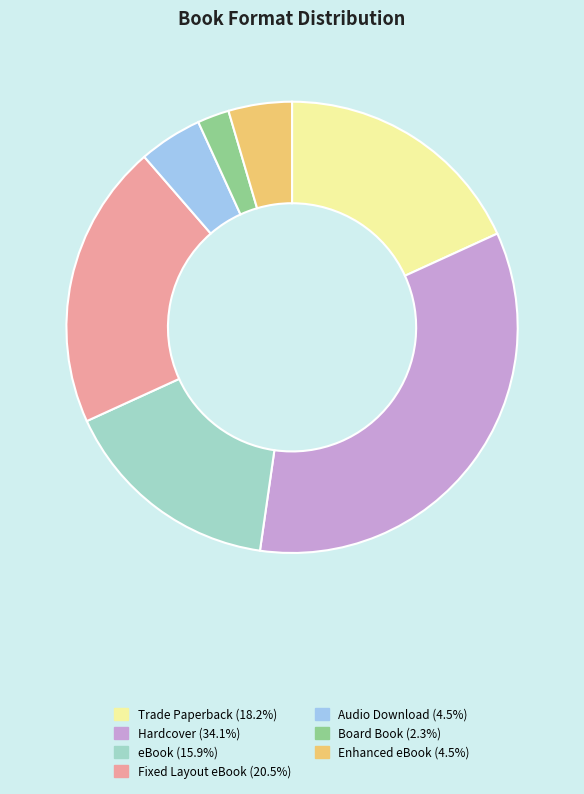

Is there any slice that represents more than half of the pie?

No